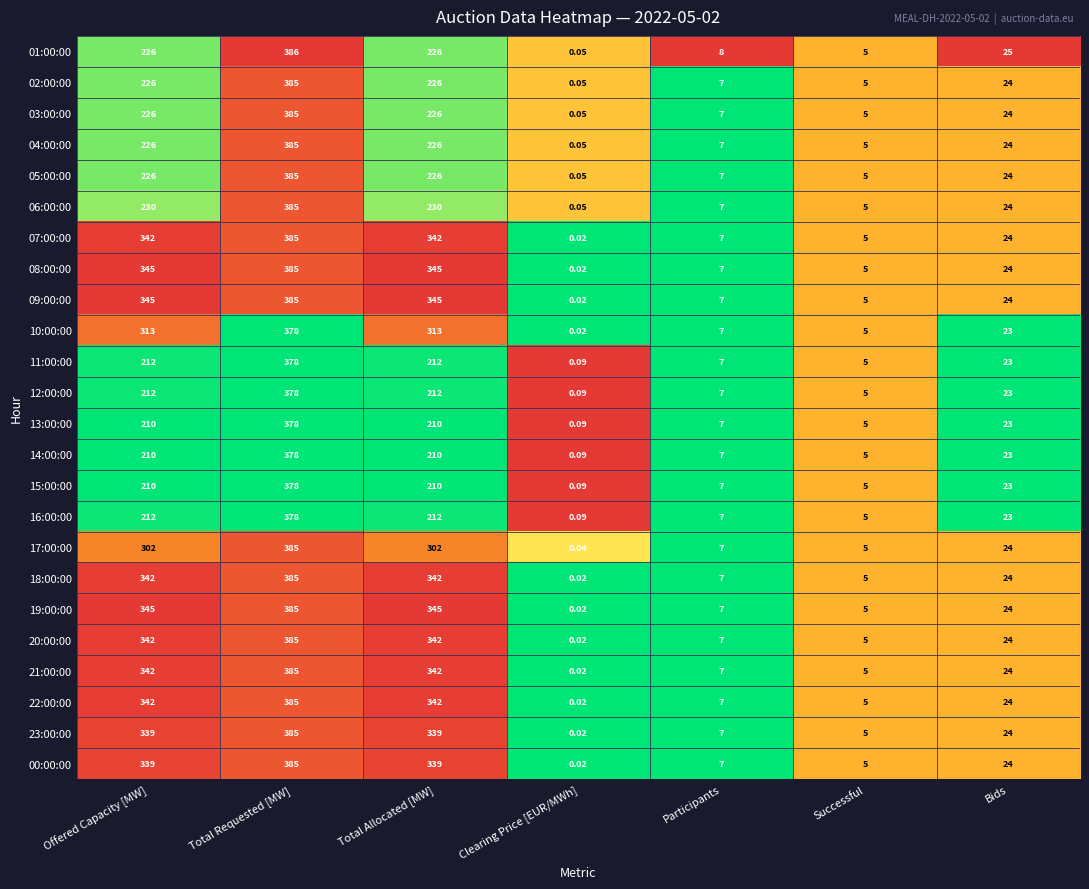

At how many categories does at least one series exceed 0?

7